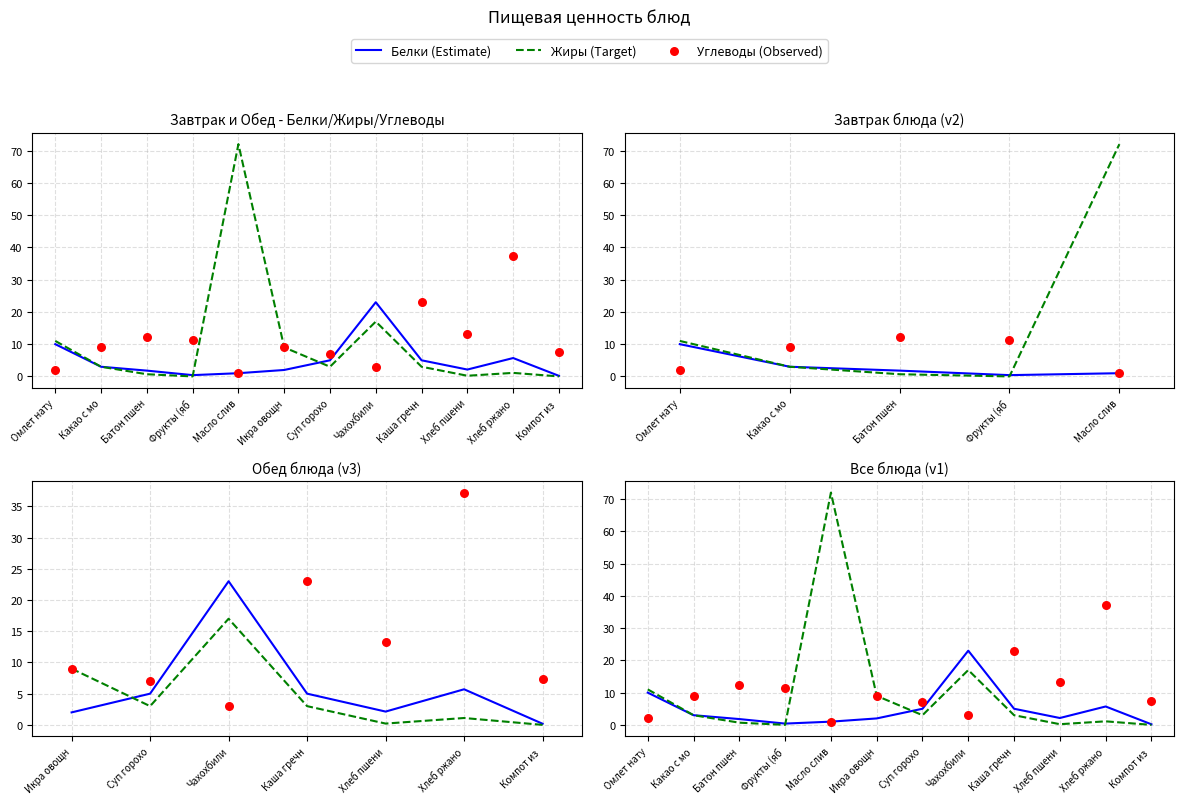

Is the value of Углеводы (Observed) at Фрукты (яб greater than the value of Белки (Estimate) at Фрукты (яб?

Yes